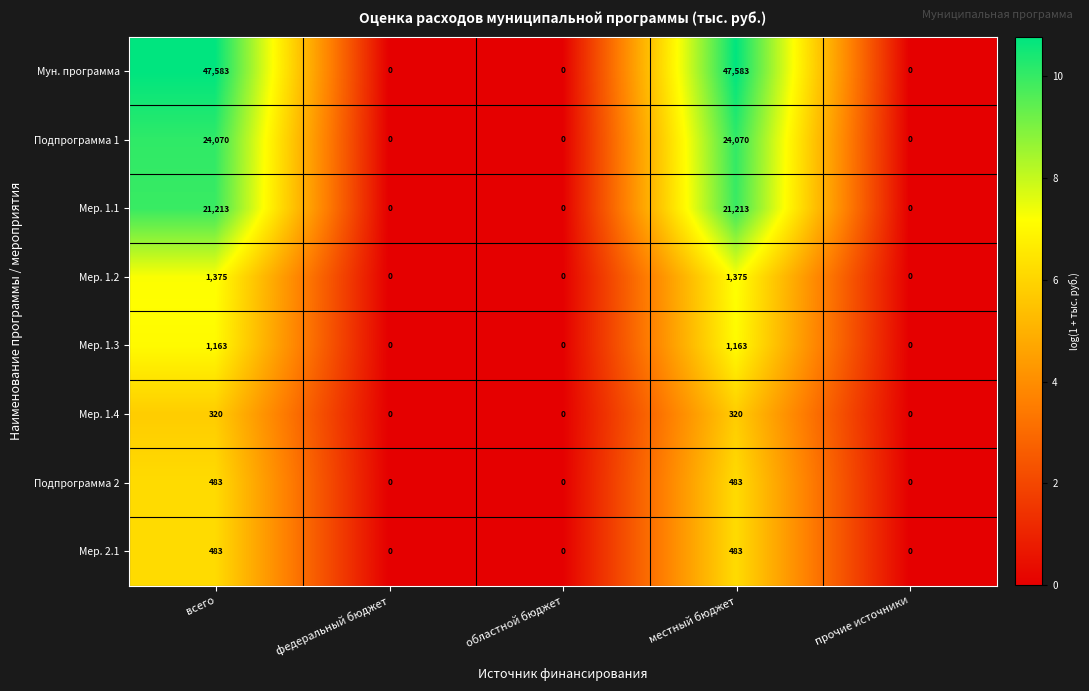

What is the difference between the maximum and minimum values in the Мер. 1.2 series?

1375